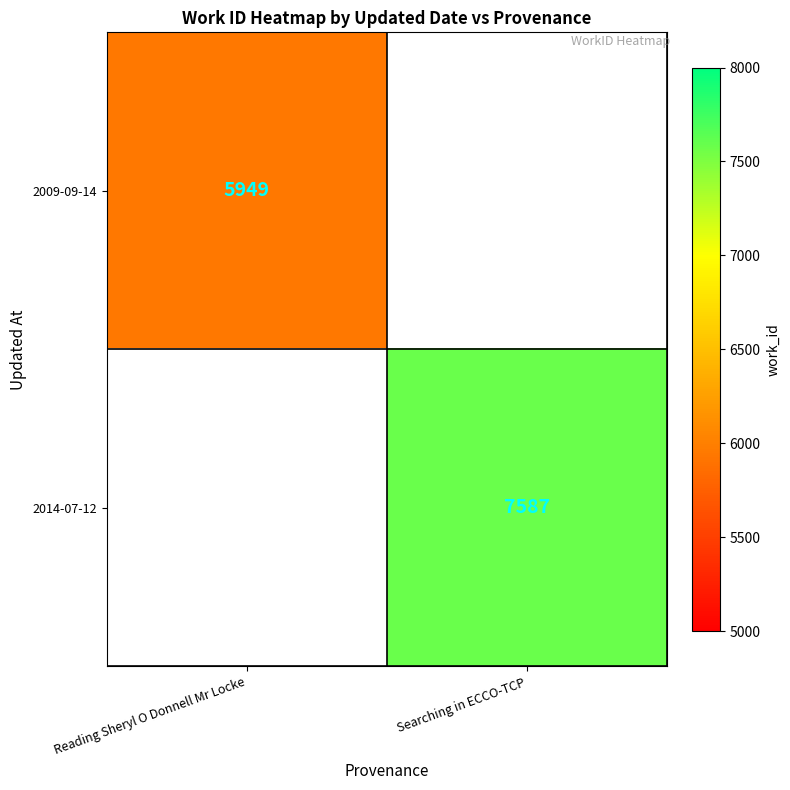

Is the value of 2009-09-14 at Reading Sheryl O Donnell Mr Locke greater than the value of 2014-07-12 at Searching in ECCO-TCP?

No